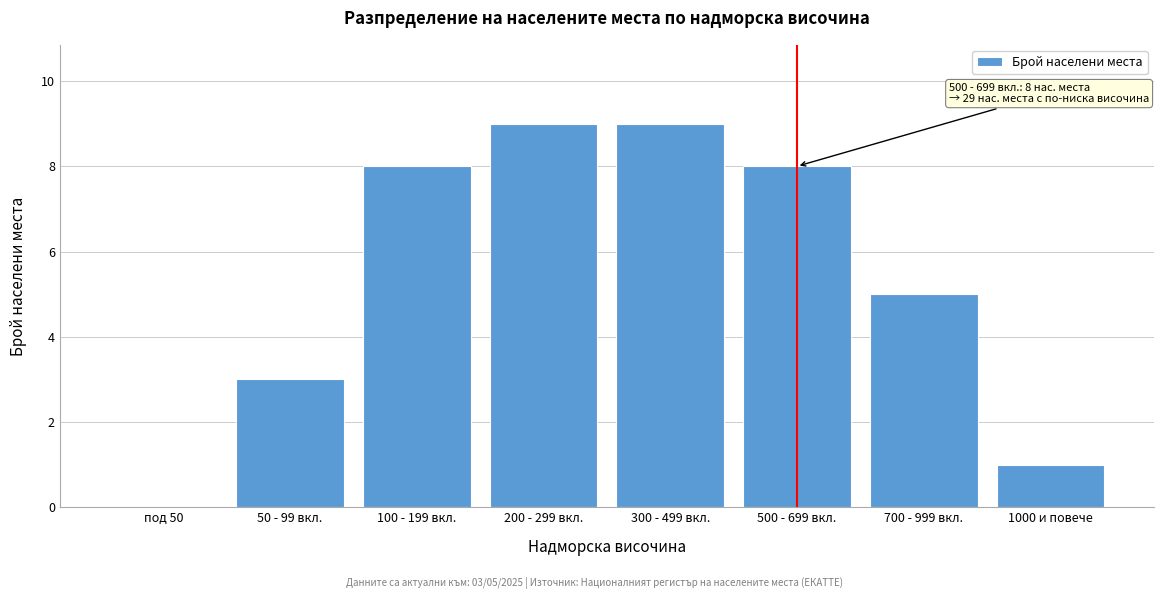

Reading left to right, what are all the values shown in this chart?

под 50=0	50 - 99 вкл.=3	100 - 199 вкл.=8	200 - 299 вкл.=9	300 - 499 вкл.=9	500 - 699 вкл.=8	700 - 999 вкл.=5	1000 и повече=1